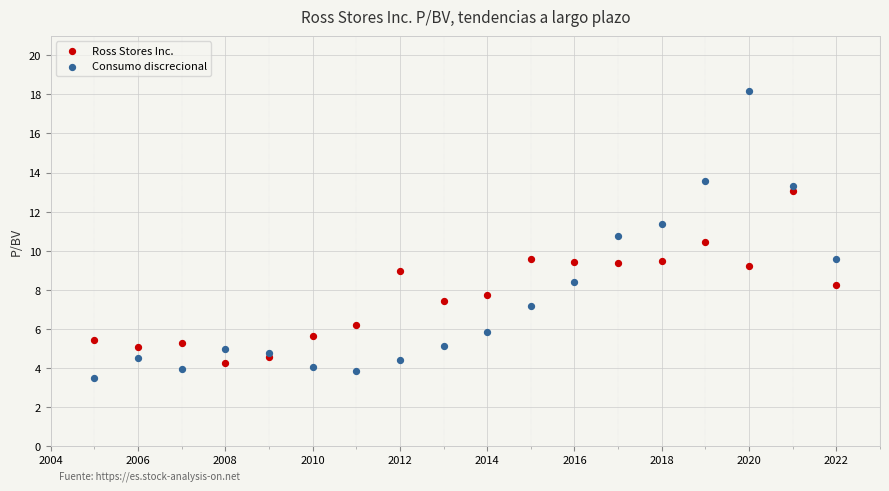

Which series has the largest Y range (max minus min)?

Consumo discrecional